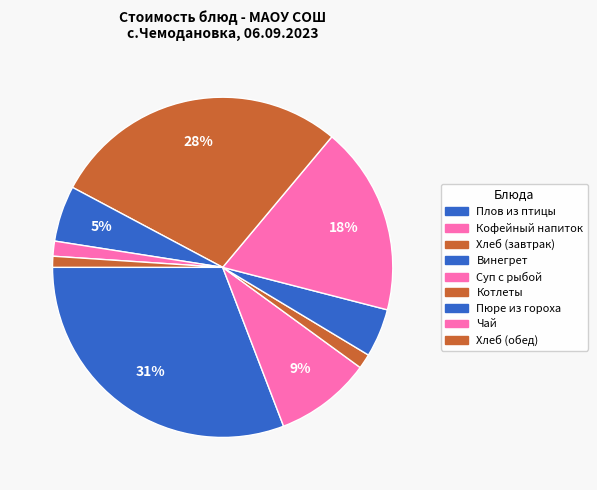

Is there a majority slice in this chart?

No